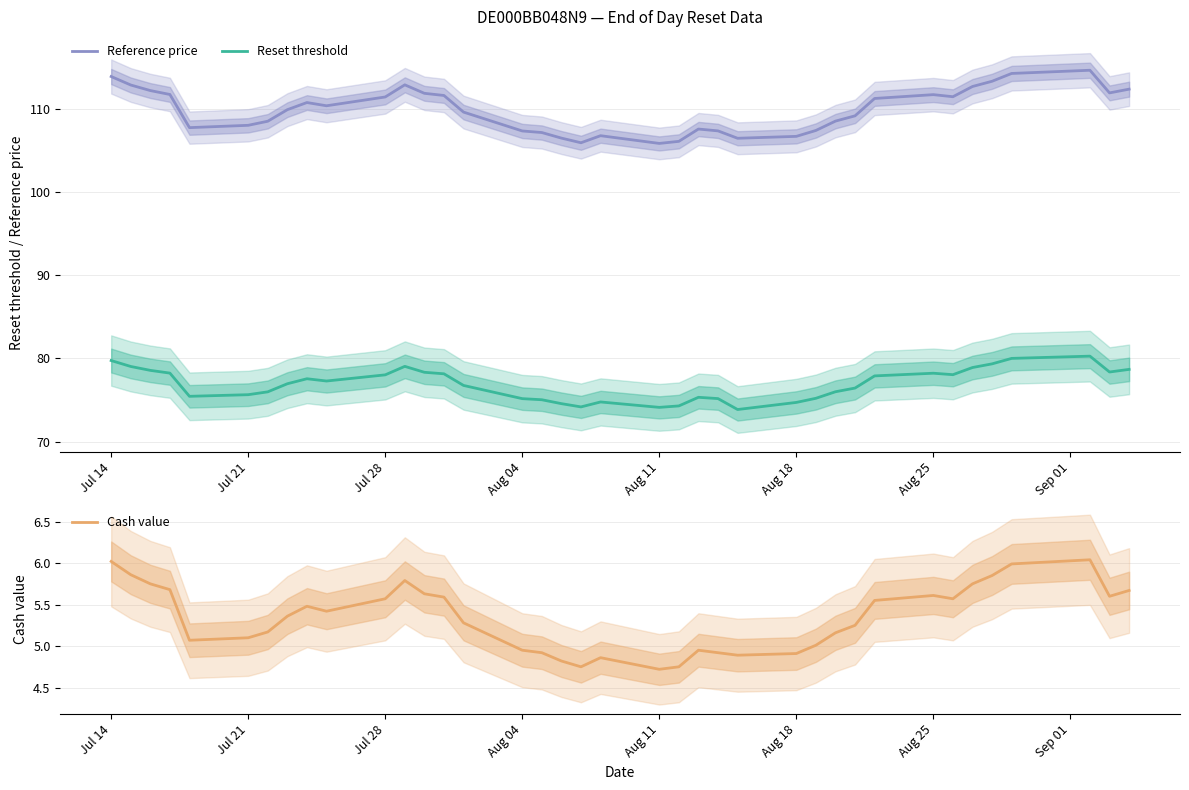

What is the value of the Cash value point at the 15th from the left?

5.3